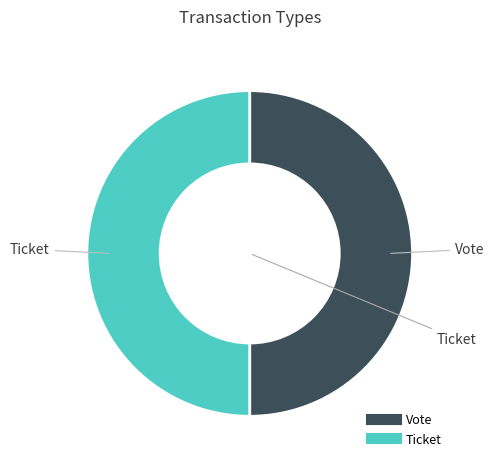

Is the sum of Ticket and Vote greater than half?

Yes